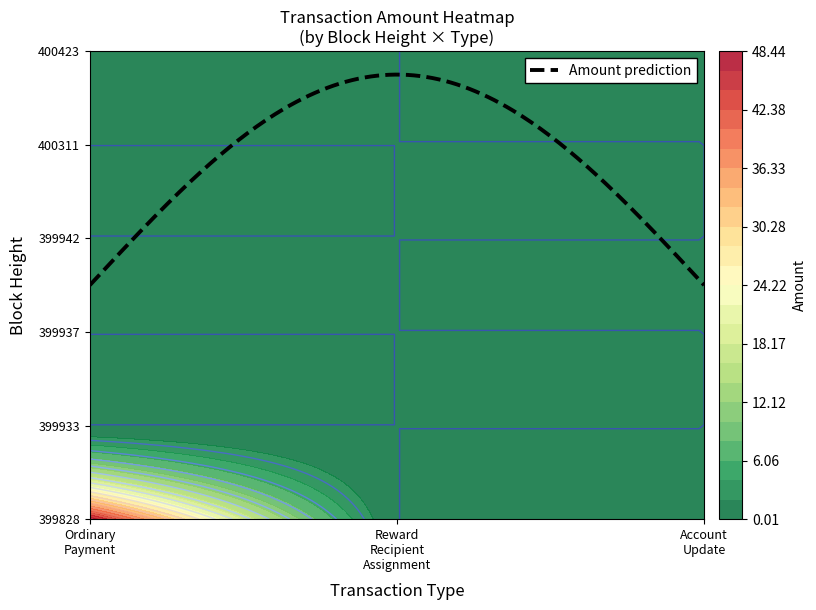

List the labels in order of Ordinary Payment value, smallest first.

1, 2, 3, 4, 0, 5